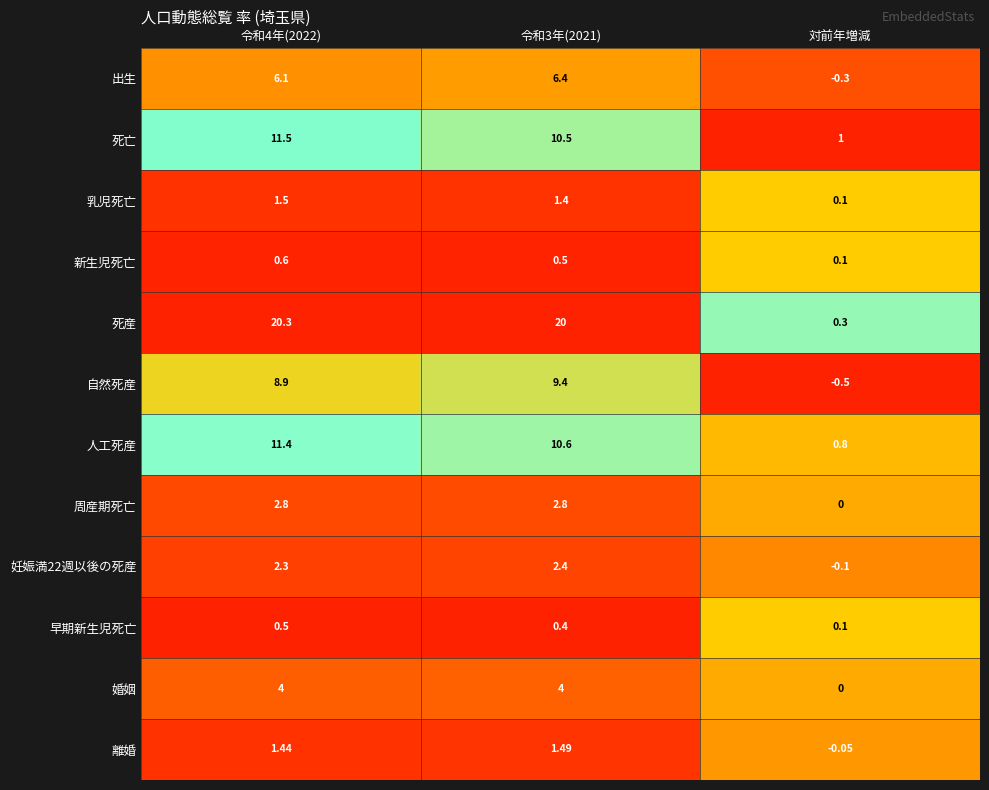

At which category is the sum across all series the highest?

令和4年(2022)